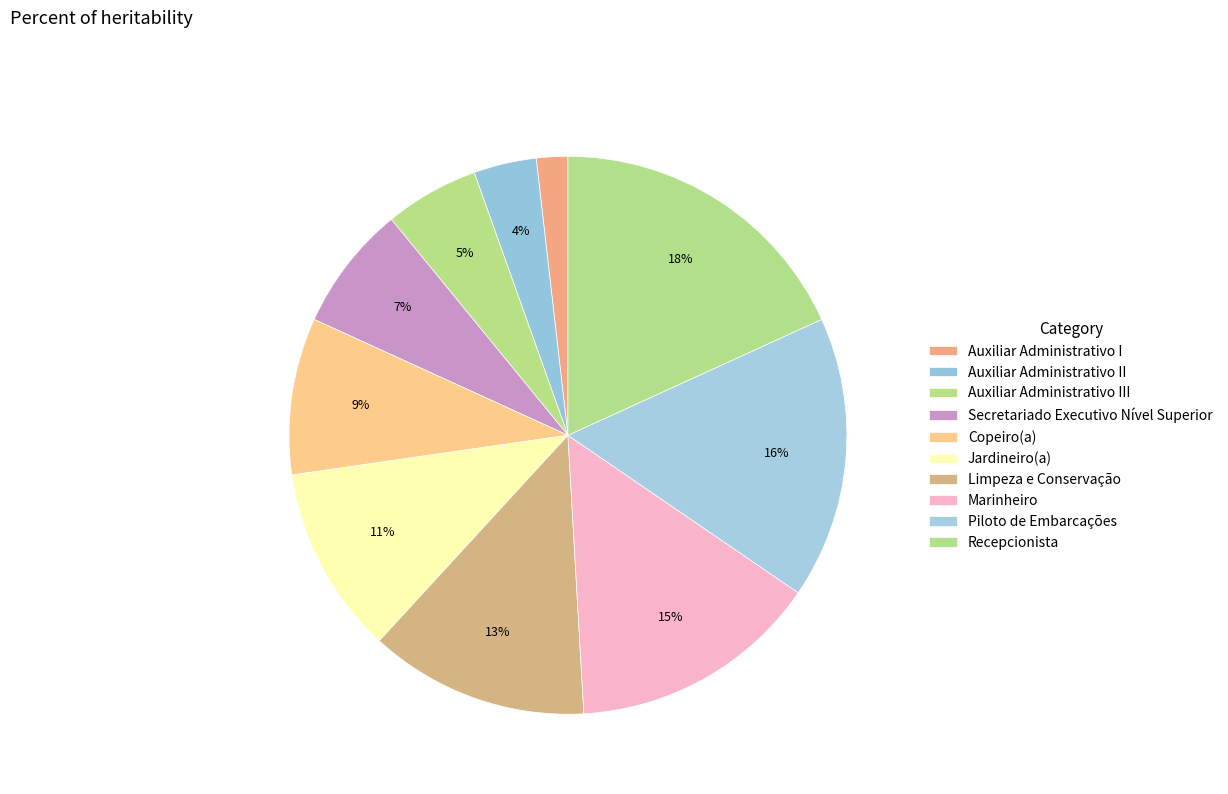

Does any single category account for the majority?

No